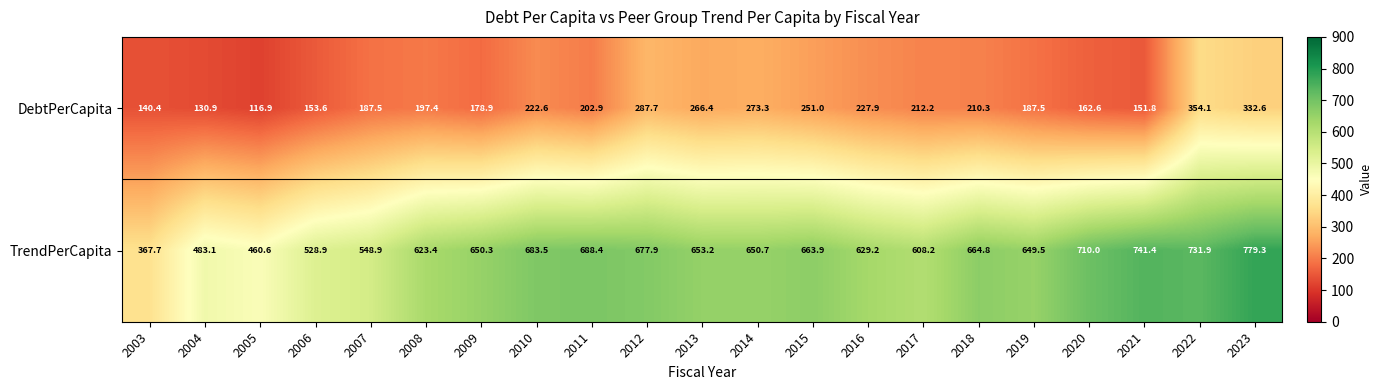

What is the spread (max minus min) of values at 2008?

426.0